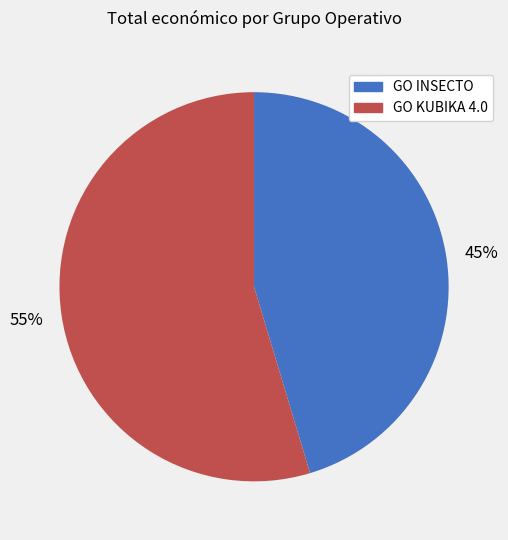

Which category has the smallest portion of the pie?

GO INSECTO